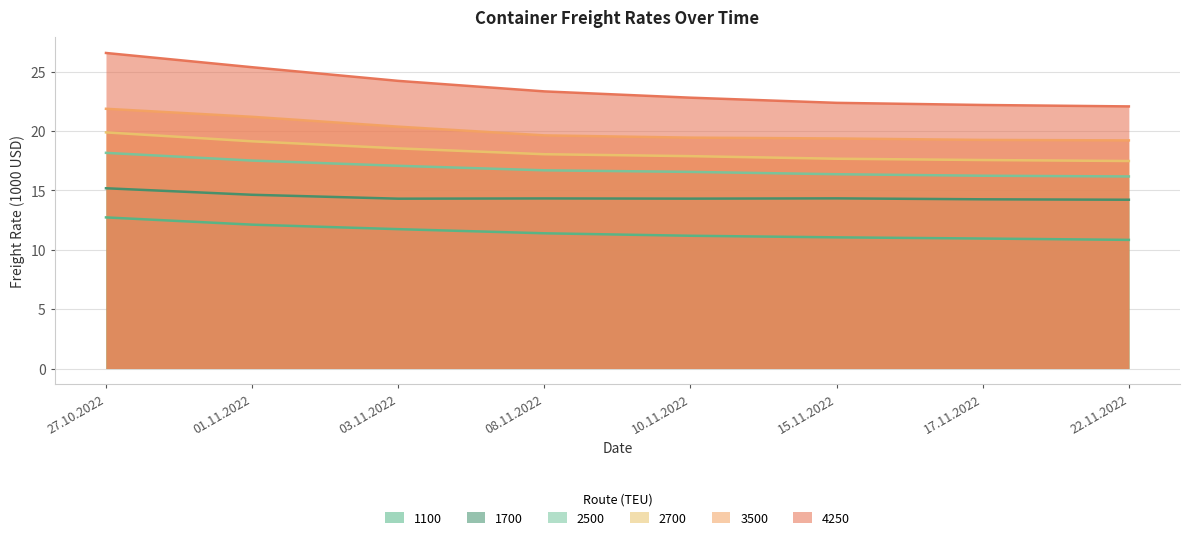

What is the difference between the highest and lowest values at 22.11.2022?

11.2